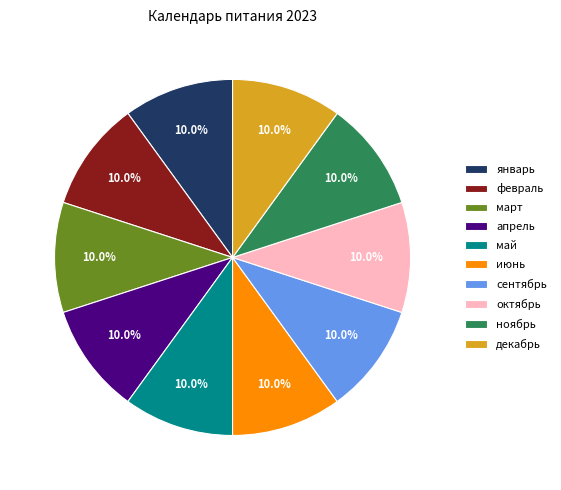

Approximately how many times larger is the value at апрель compared to октябрь?

1.0